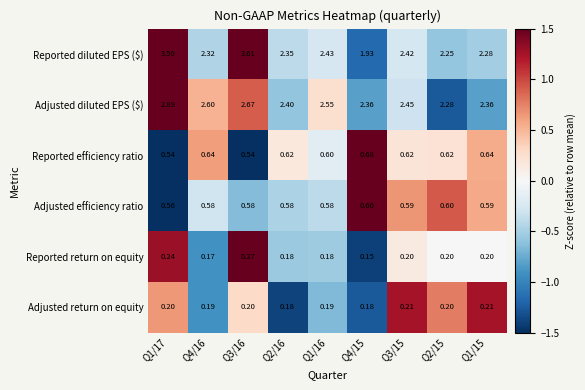

Which series has the largest range (max minus min)?

Reported diluted EPS ($)